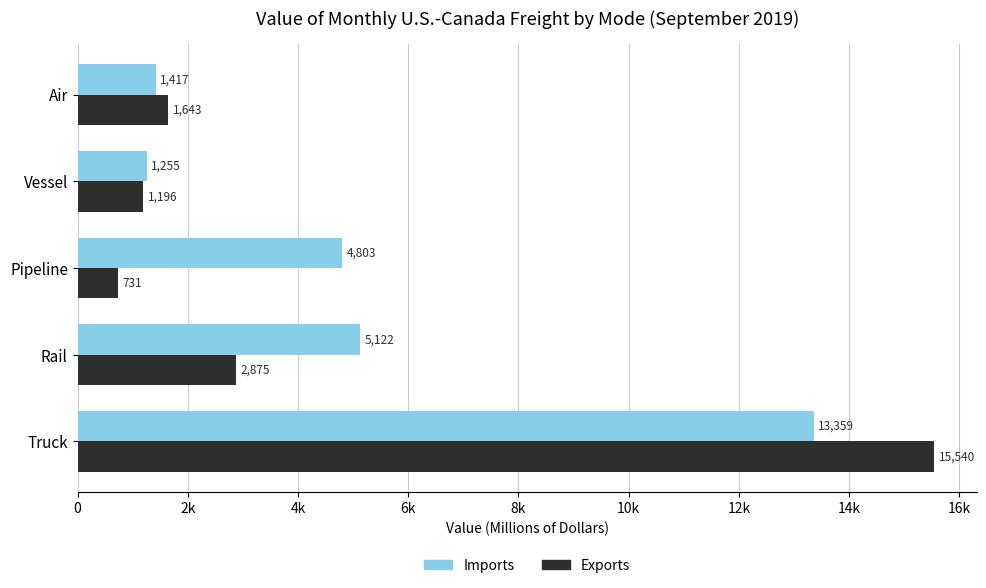

Where is Exports nearest to the value 8135?

Rail